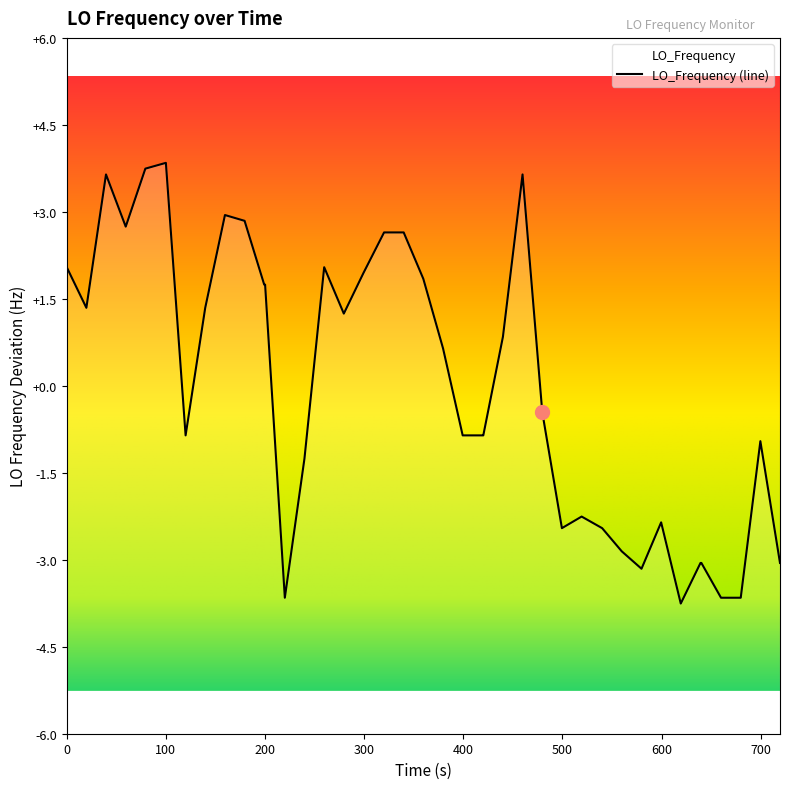

True or false: the data has more than 0 interior local peaks.

True